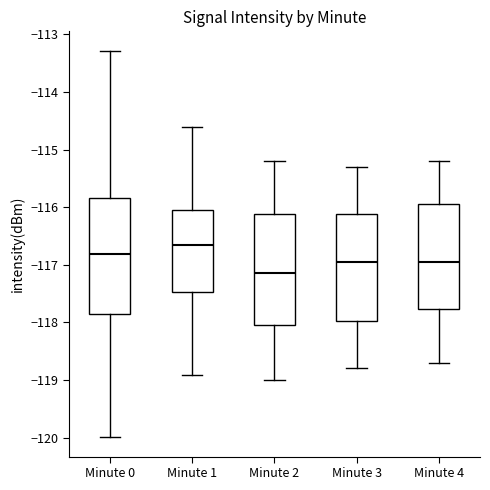

Where does the lower whisker of the box for Minute 1 end on the y-axis? The values are not printed on the chart, so give them approximately, as read against the axis.

-118.9